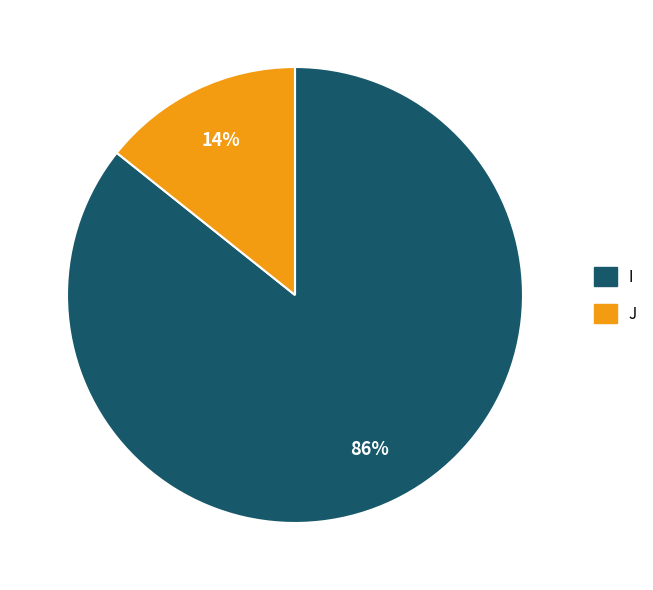

Combined, do J and I account for over 50%?

Yes